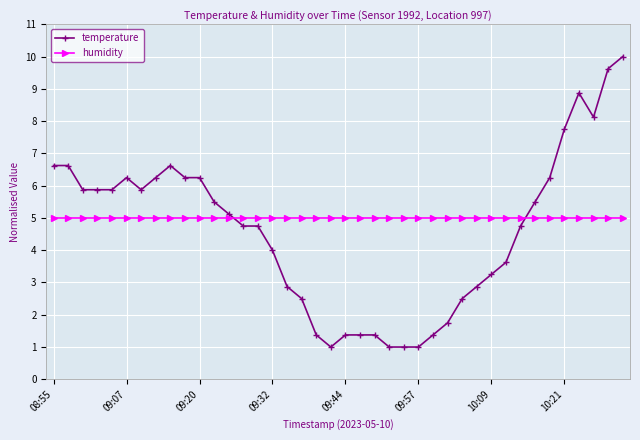

At how many categories does at least one series exceed 2?

40